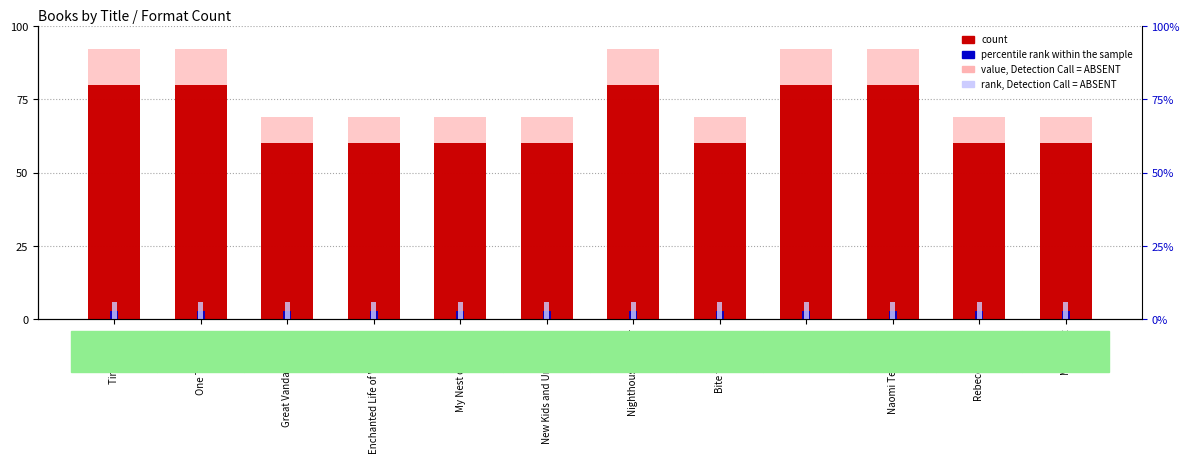

Reading left to right, extract all data points from this chart.

count: 80	80	60	60	60	60	80	60	80	80	60	60
value, Detection Call = ABSENT: 92	92	69	69	69	69	92	69	92	92	69	69
percentile rank within the sample: 3	3	3	3	3	3	3	3	3	3	3	3
rank, Detection Call = ABSENT: 6	6	6	6	6	6	6	6	6	6	6	6